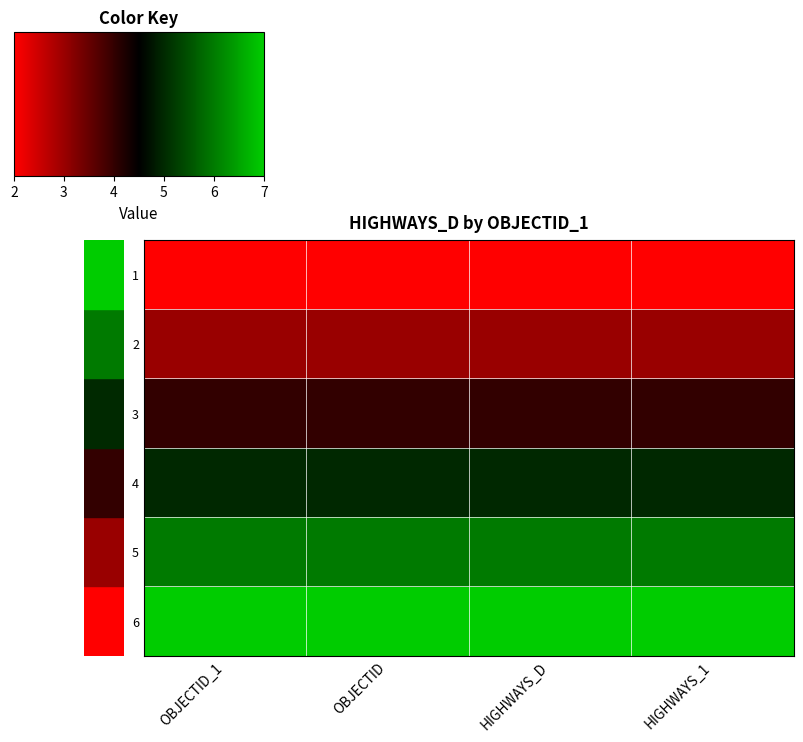

At how many categories does at least one series exceed 2?

4